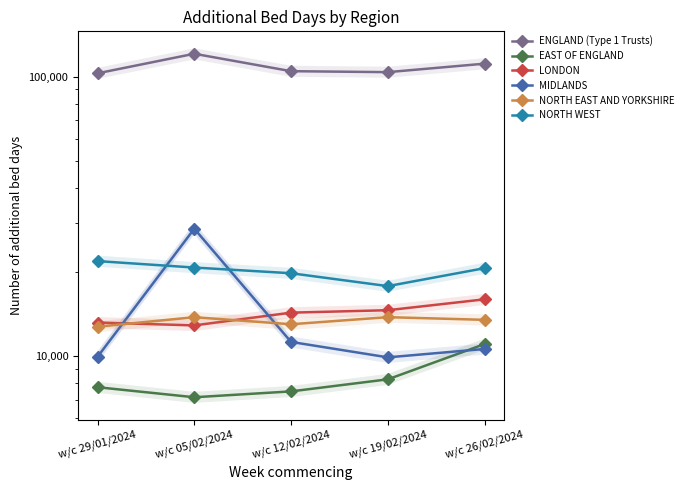

Which series changed the most between w/c 29/01/2024 and w/c 12/02/2024?

NORTH WEST